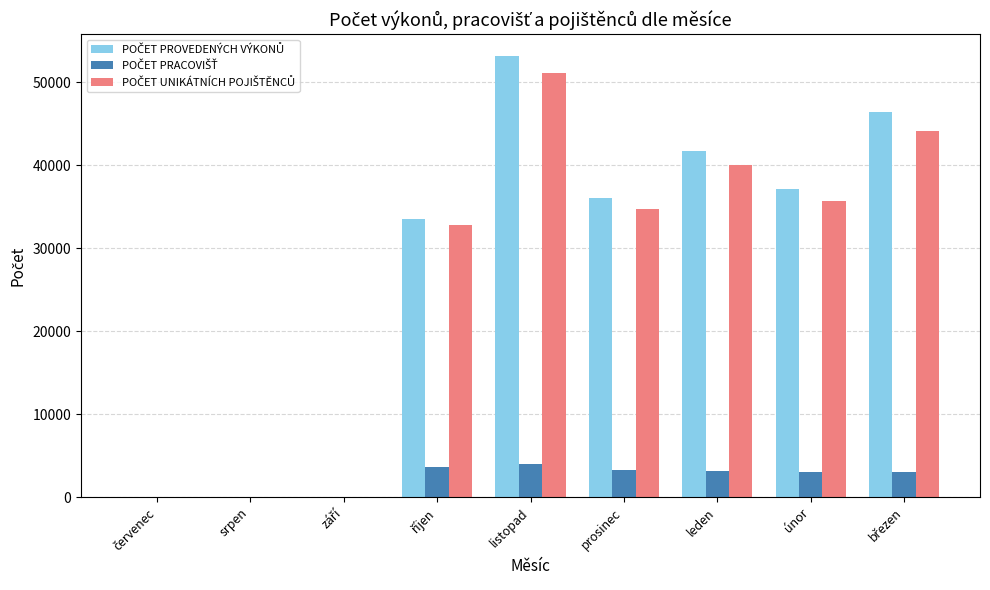

Which label corresponds to the largest value in the chart?

listopad